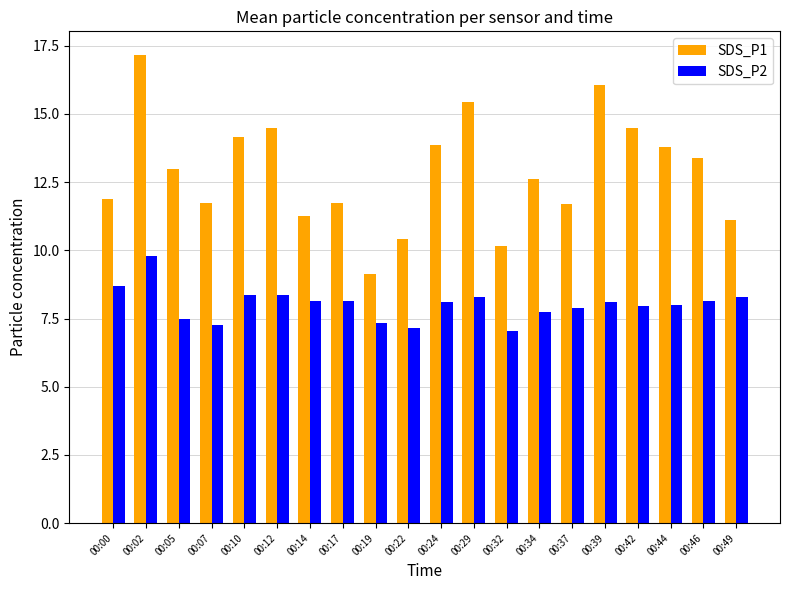

What is the difference between the highest and lowest values at 00:17?

3.6